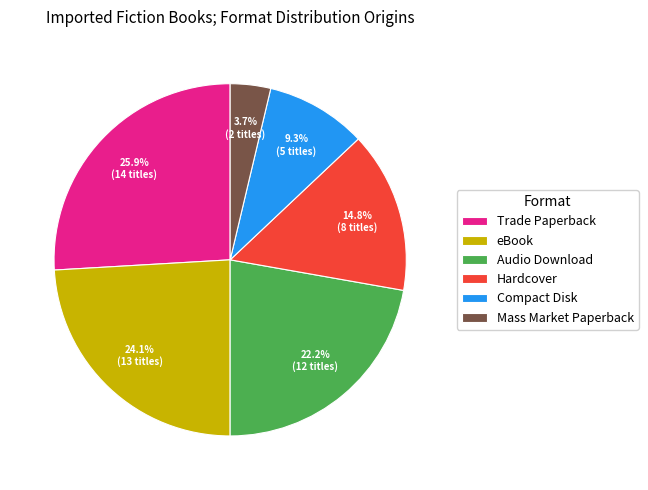

To the nearest percent, what portion does Compact Disk represent?

9%